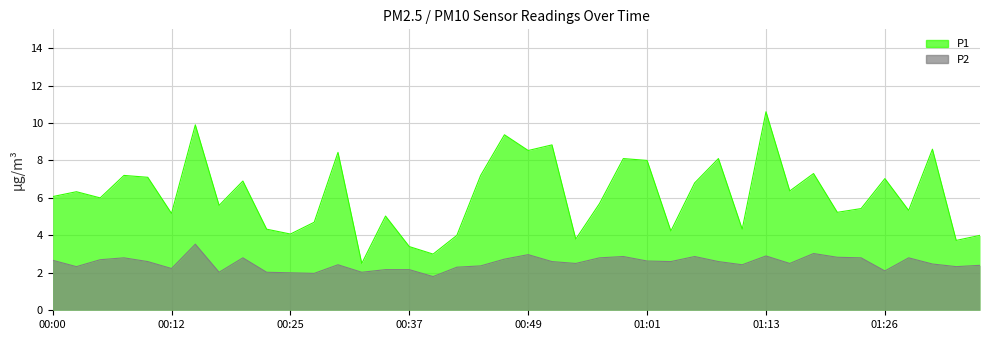

What is the approximate value of P1 at 00:07?

7.2